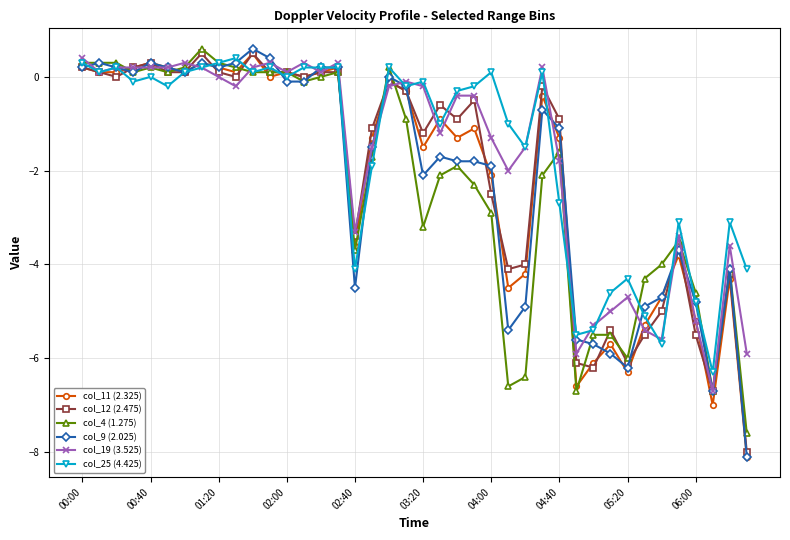

What is the greatest value displayed?

0.6